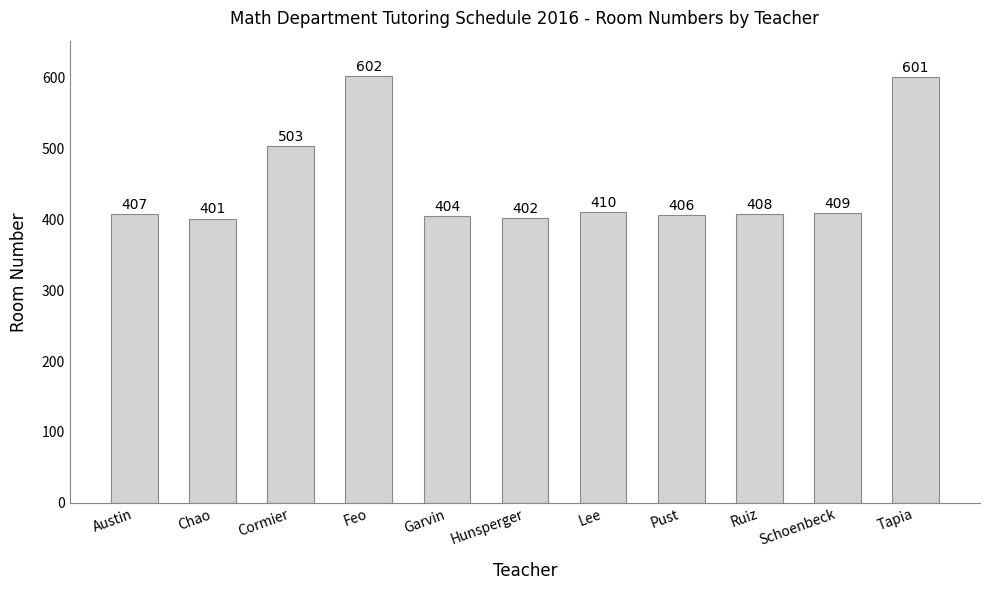

What is the maximum value shown in the chart?

602